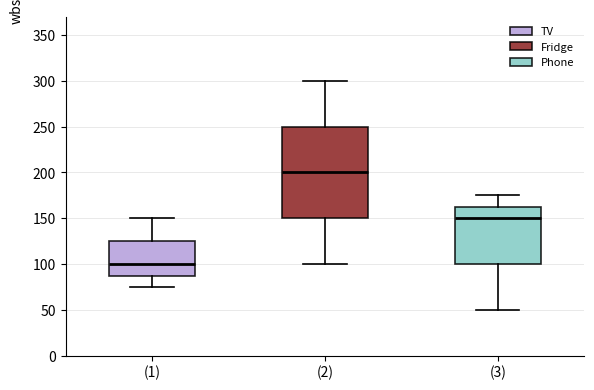

Comparing the boxes themselves (not the whiskers), which one is the tallest?

(2)